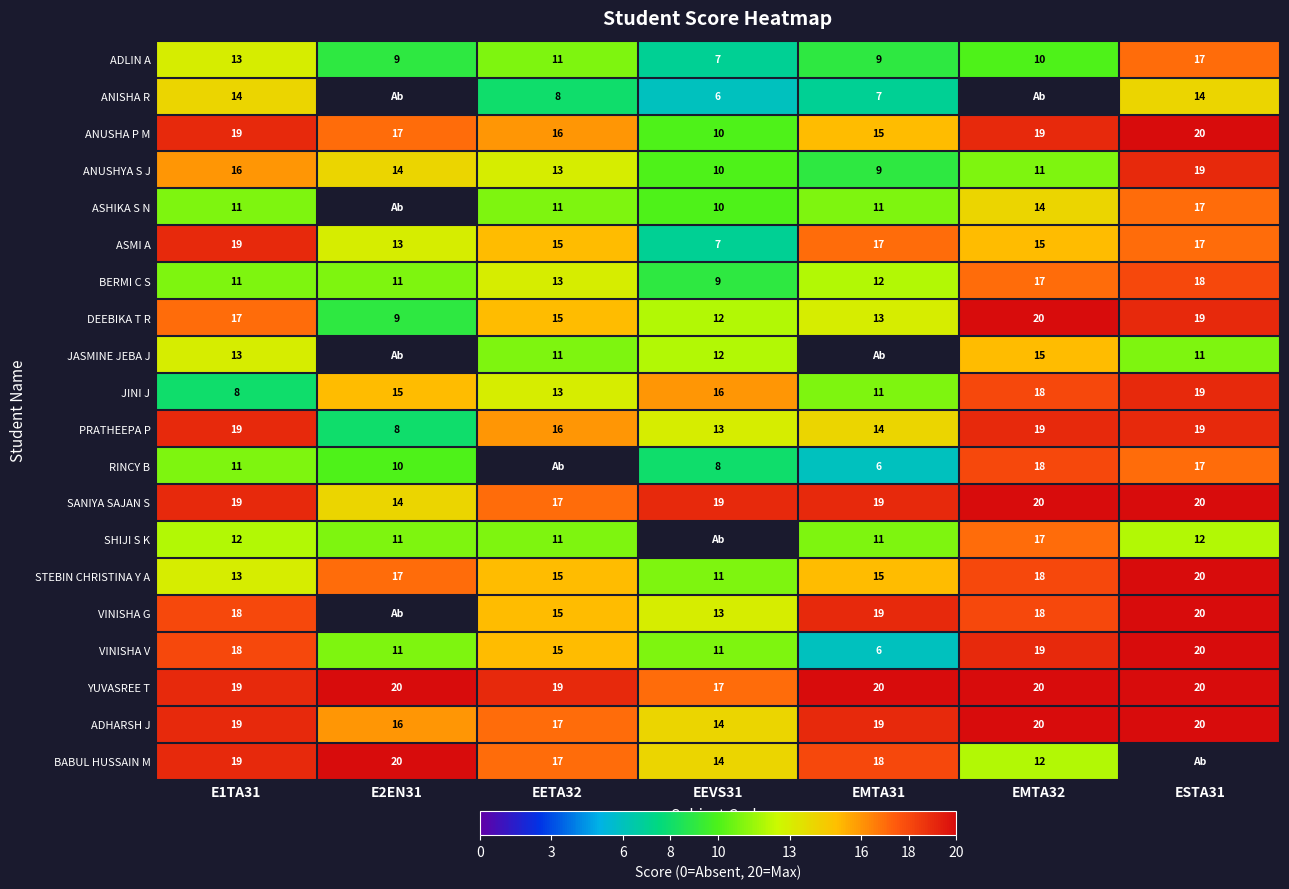

Is it true that STEBIN CHRISTINA Y A equals 21 at EETA32?

False